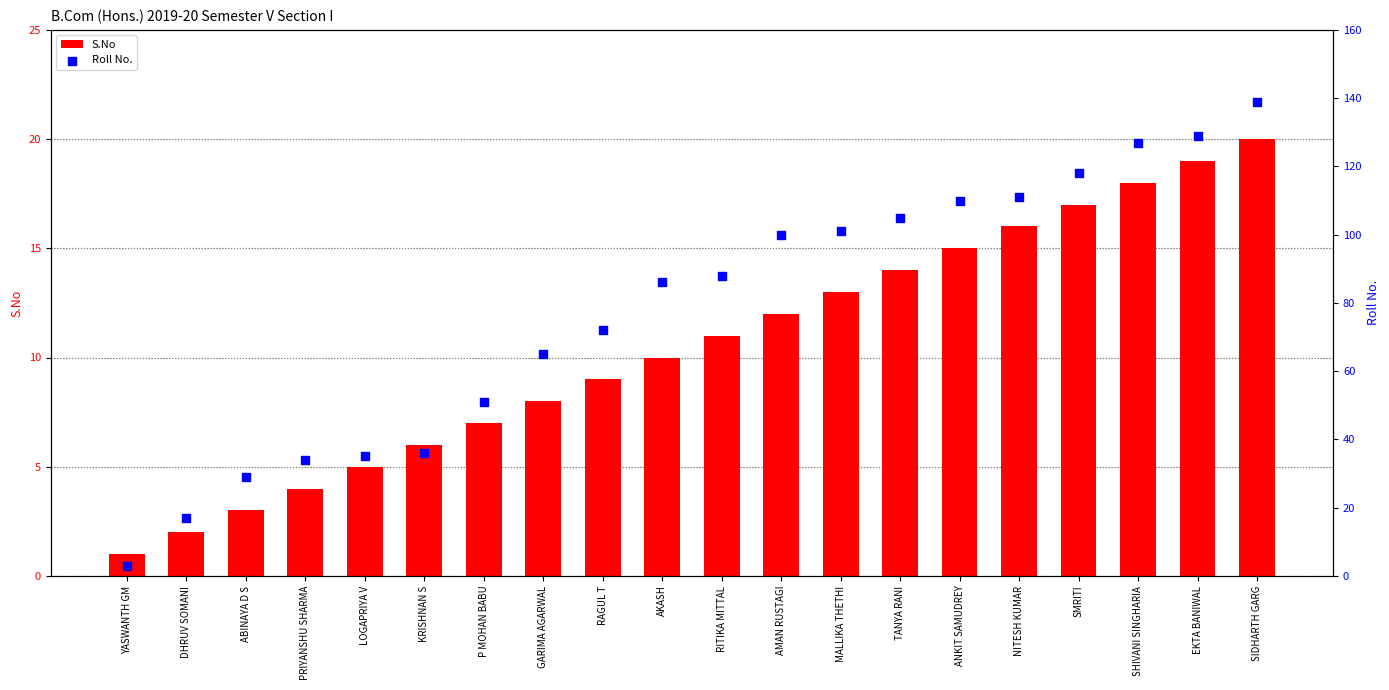

Which series has the widest spread of Y values?

Roll No.